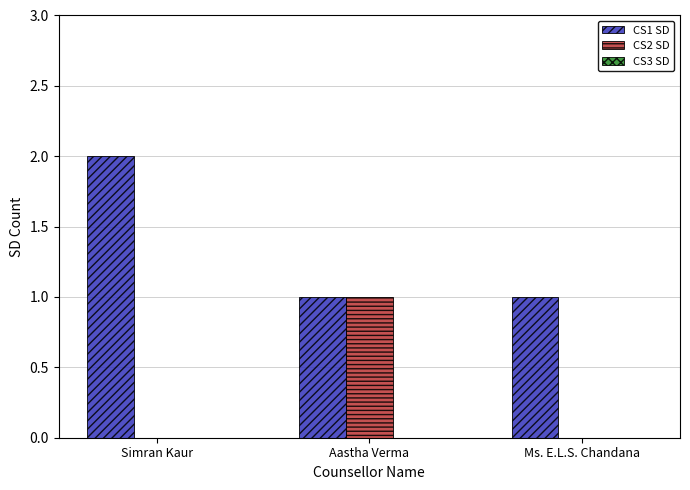

Which category has the highest value in the CS1 SD series?

Simran Kaur